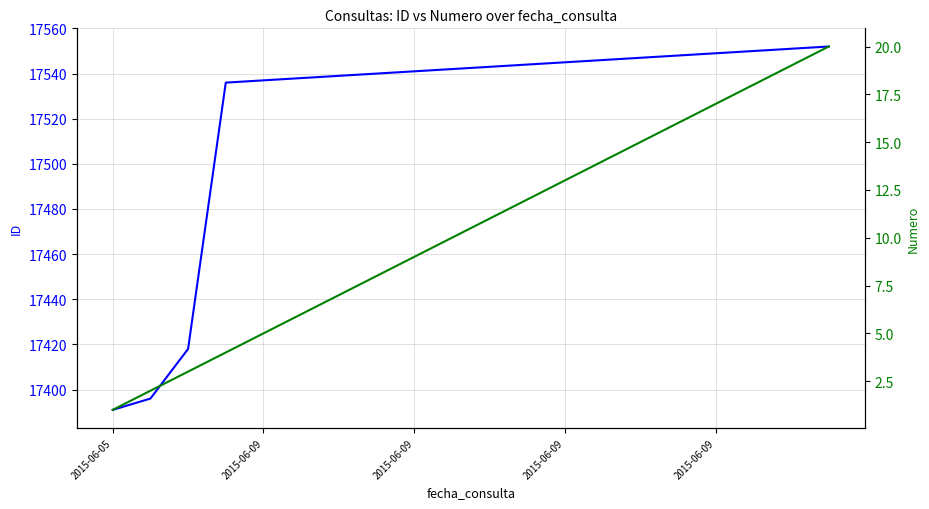

What is the sum of the id values at 2015-06-09 and 18?

34947